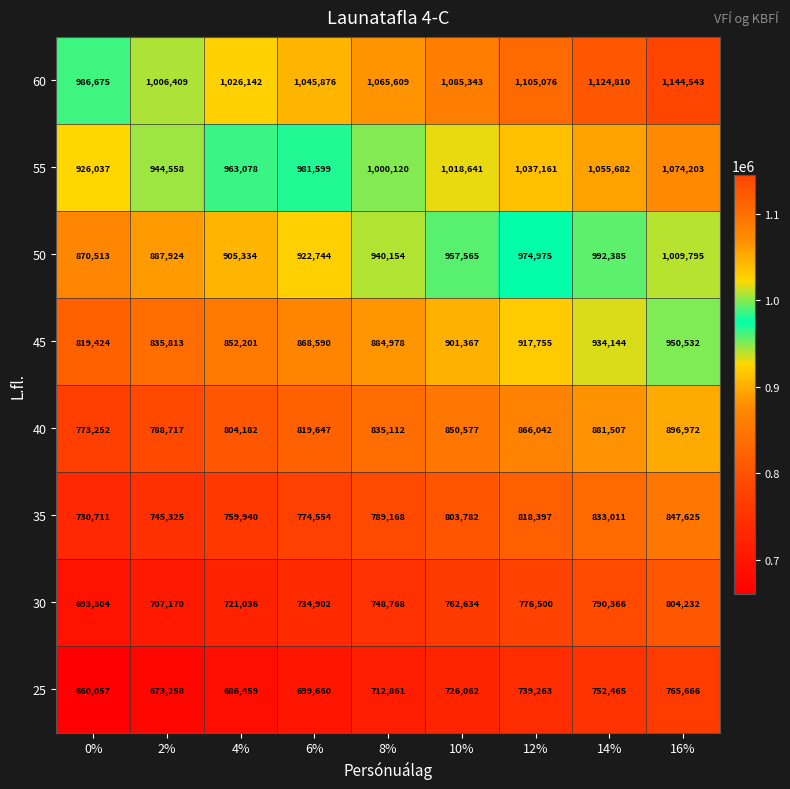

At which label is 55 closest to 1000120?

8%